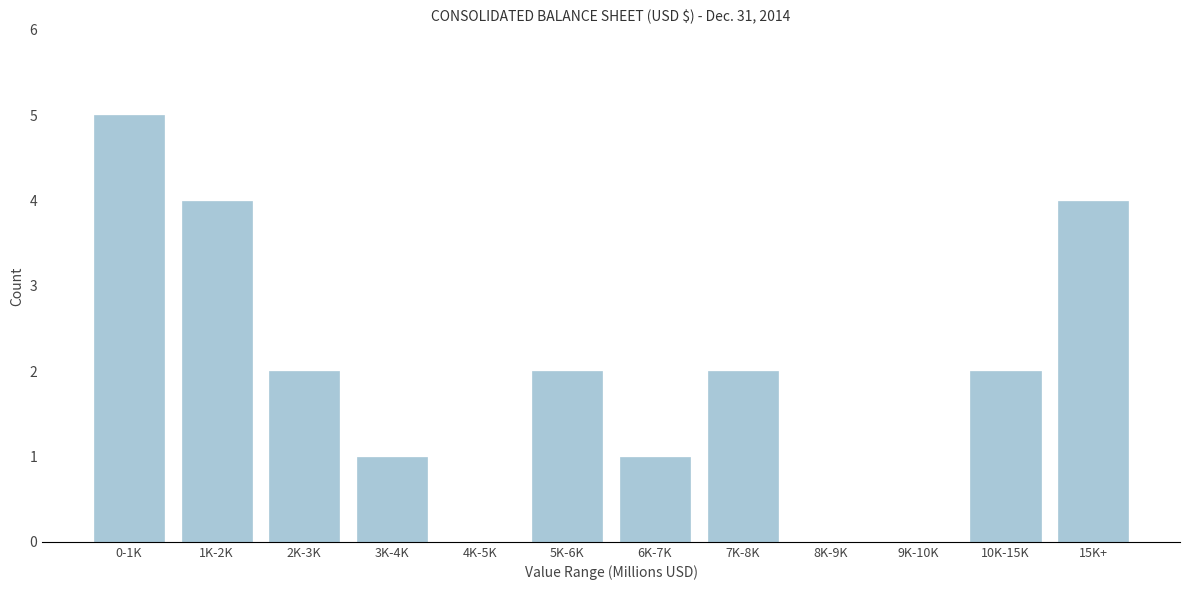

Reading right to left, transcribe all the data shown in this chart.

15K+=4	10K-15K=2	9K-10K=0	8K-9K=0	7K-8K=2	6K-7K=1	5K-6K=2	4K-5K=0	3K-4K=1	2K-3K=2	1K-2K=4	0-1K=5